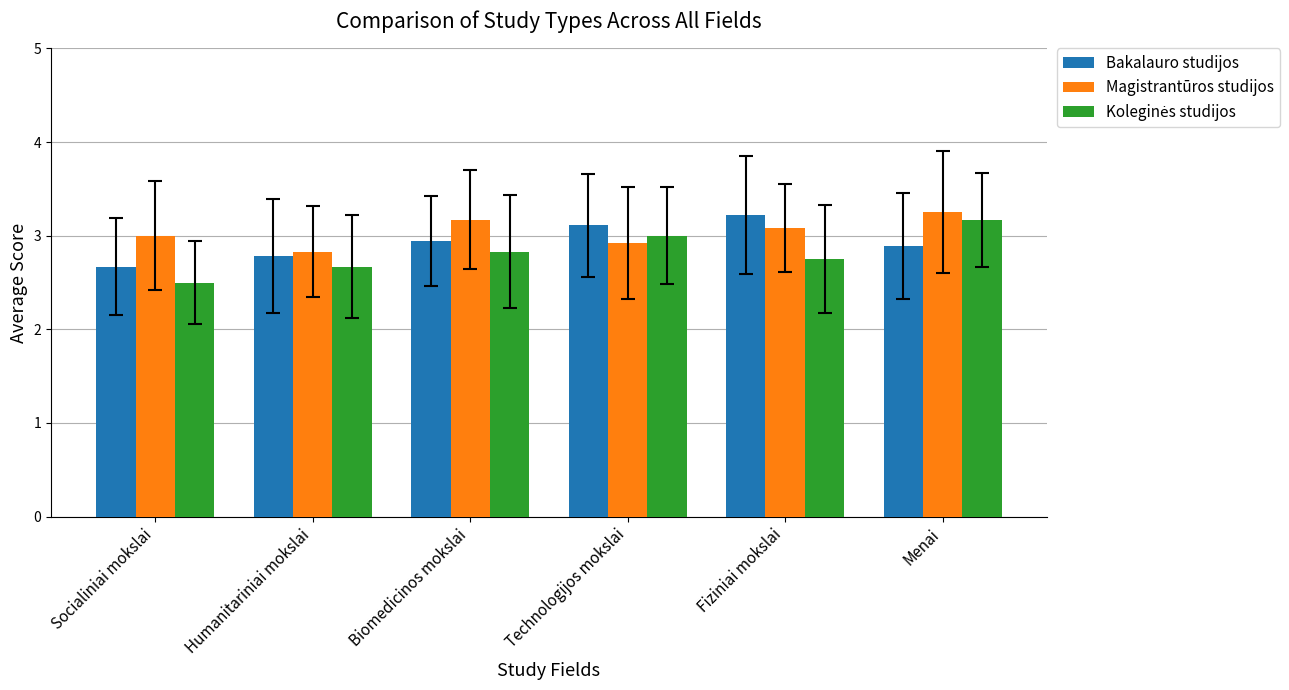

What value does the Magistrantūros studijos series have at Technologijos mokslai?

2.9